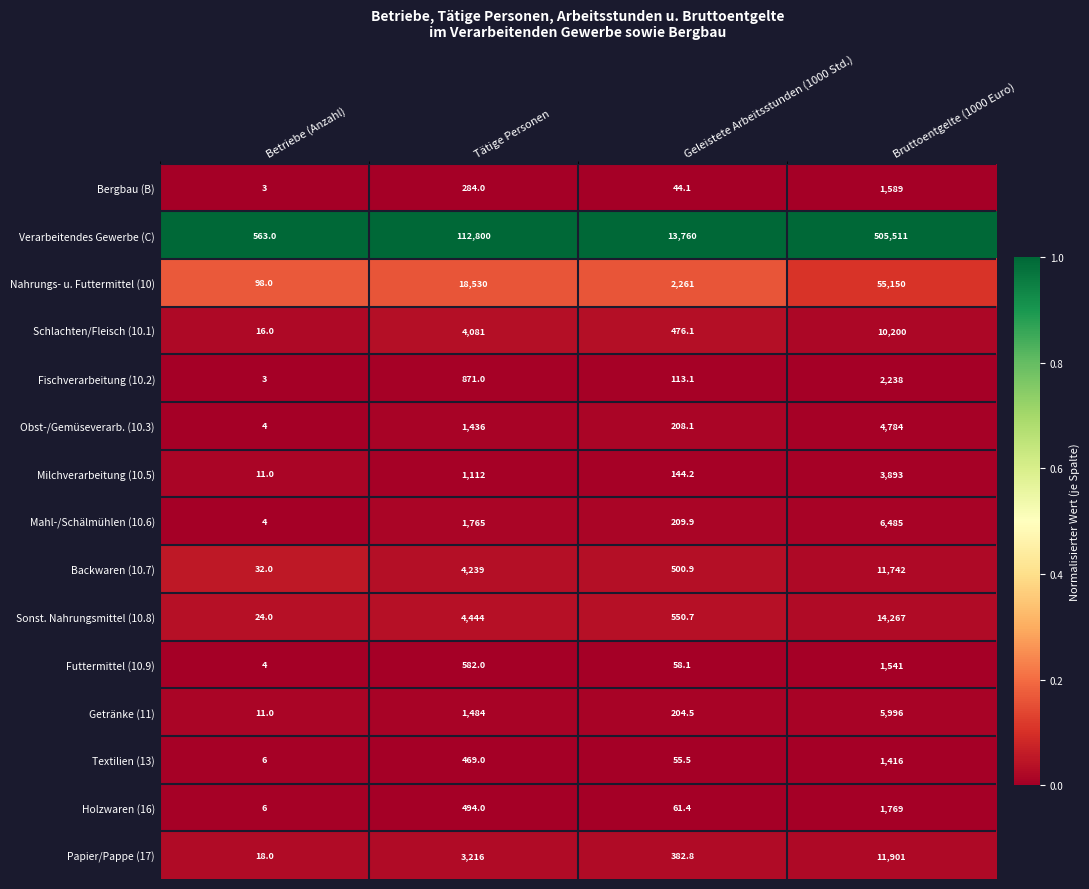

Rank the series at Tätige Personen from lowest to highest value.

Bergbau (B), Textilien (13), Holzwaren (16), Futtermittel (10.9), Fischverarbeitung (10.2), Milchverarbeitung (10.5), Obst-/Gemüseverarb. (10.3), Getränke (11), Mahl-/Schälmühlen (10.6), Papier/Pappe (17), Schlachten/Fleisch (10.1), Backwaren (10.7), Sonst. Nahrungsmittel (10.8), Nahrungs- u. Futtermittel (10), Verarbeitendes Gewerbe (C)